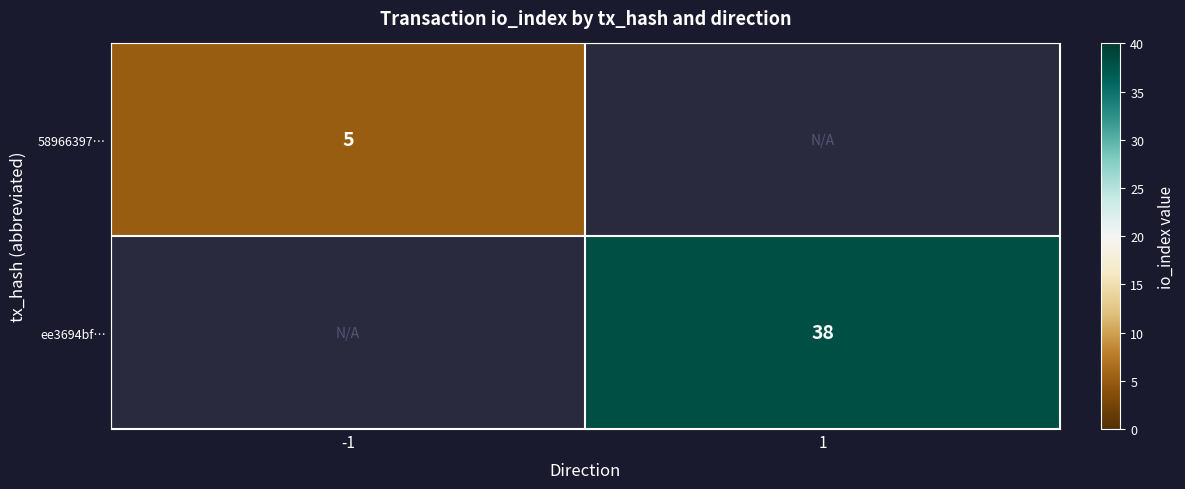

The value of ee3694bf… at 1 is 38. True or false?

True